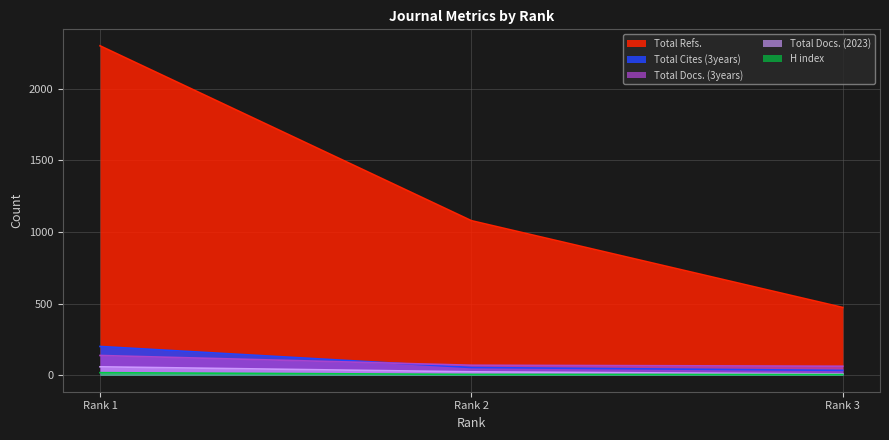

Which series has the largest total across all categories?

Total Refs.